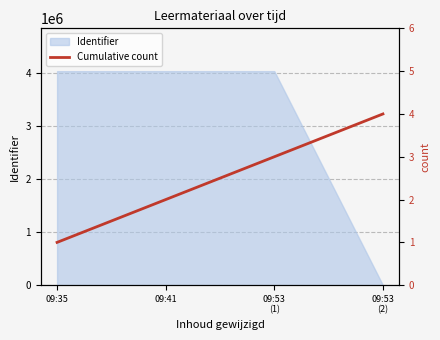

Rank the categories by value from lowest to highest.

09:35, 09:41, 09:53
(1), 09:53
(2)